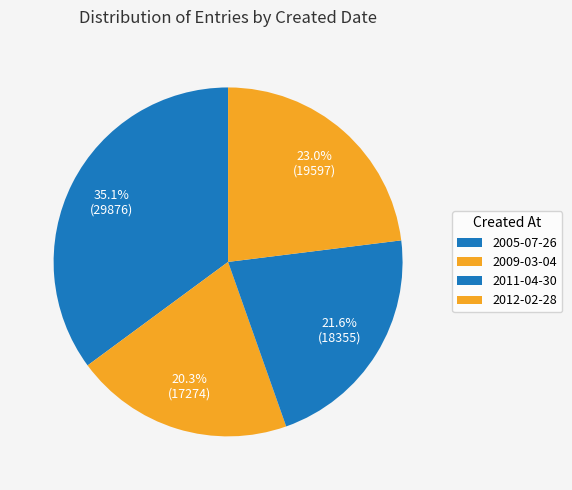

How many slices are in this pie chart?

4